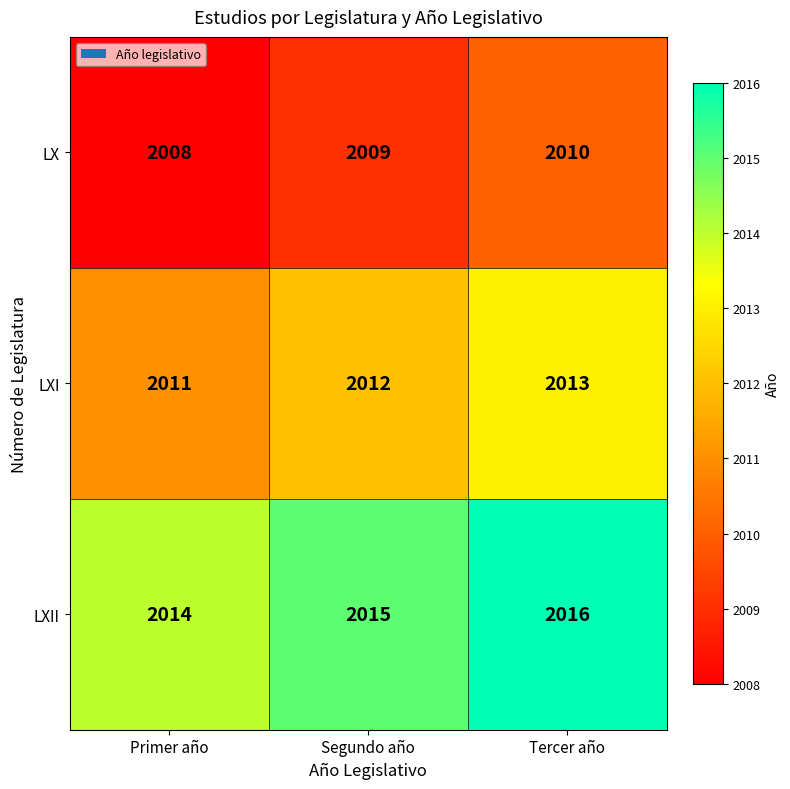

Reading left to right, list all the values displayed in this chart.

LX: Primer año=2008	Segundo año=2009	Tercer año=2010
LXI: Primer año=2011	Segundo año=2012	Tercer año=2013
LXII: Primer año=2014	Segundo año=2015	Tercer año=2016